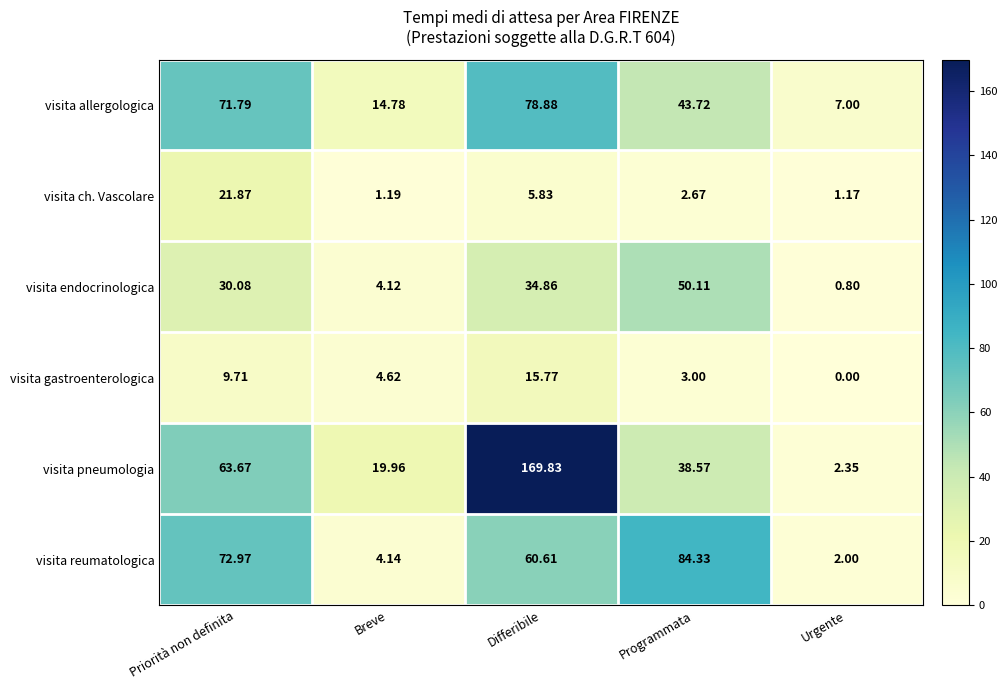

At which category is the sum across all series the highest?

Differibile